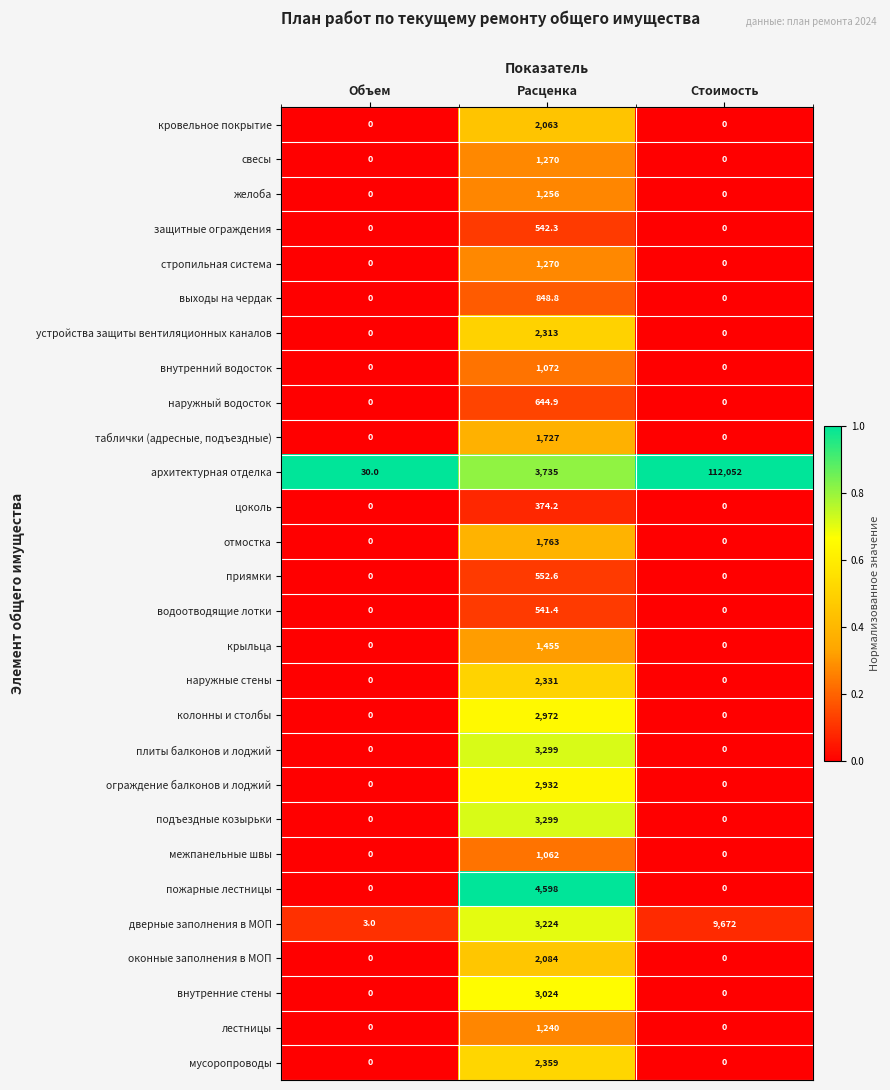

What is the average value of the оконные заполнения в МОП series?

694.7